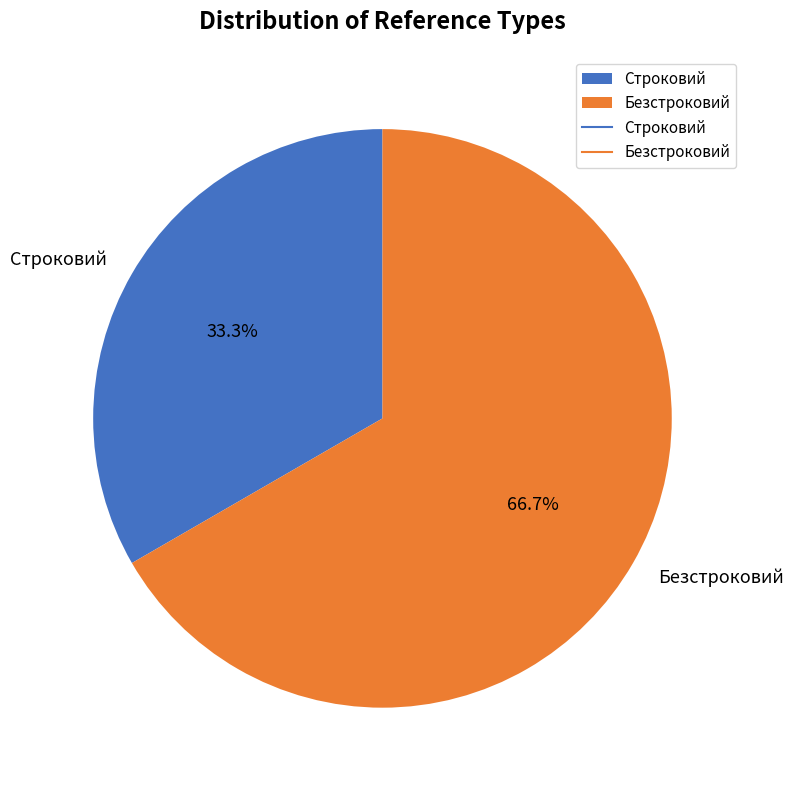

What is the smallest slice in the pie chart?

Строковий